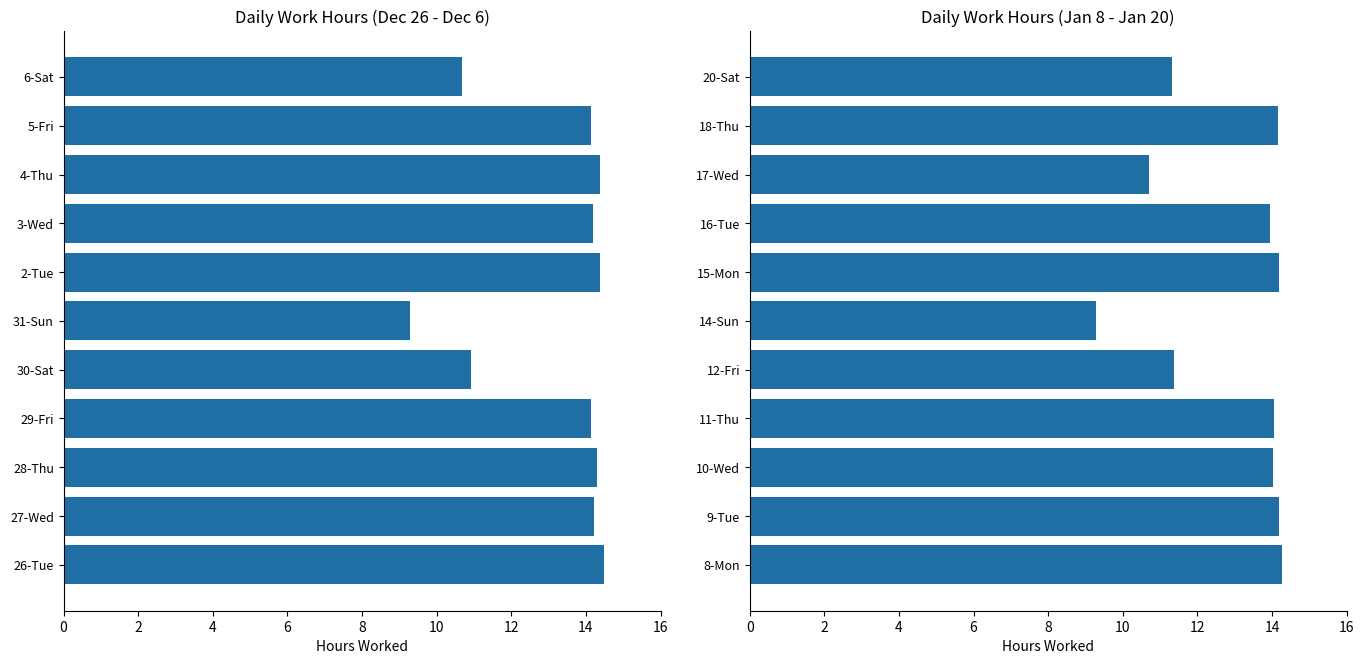

Count the number of data series in this chart.

1